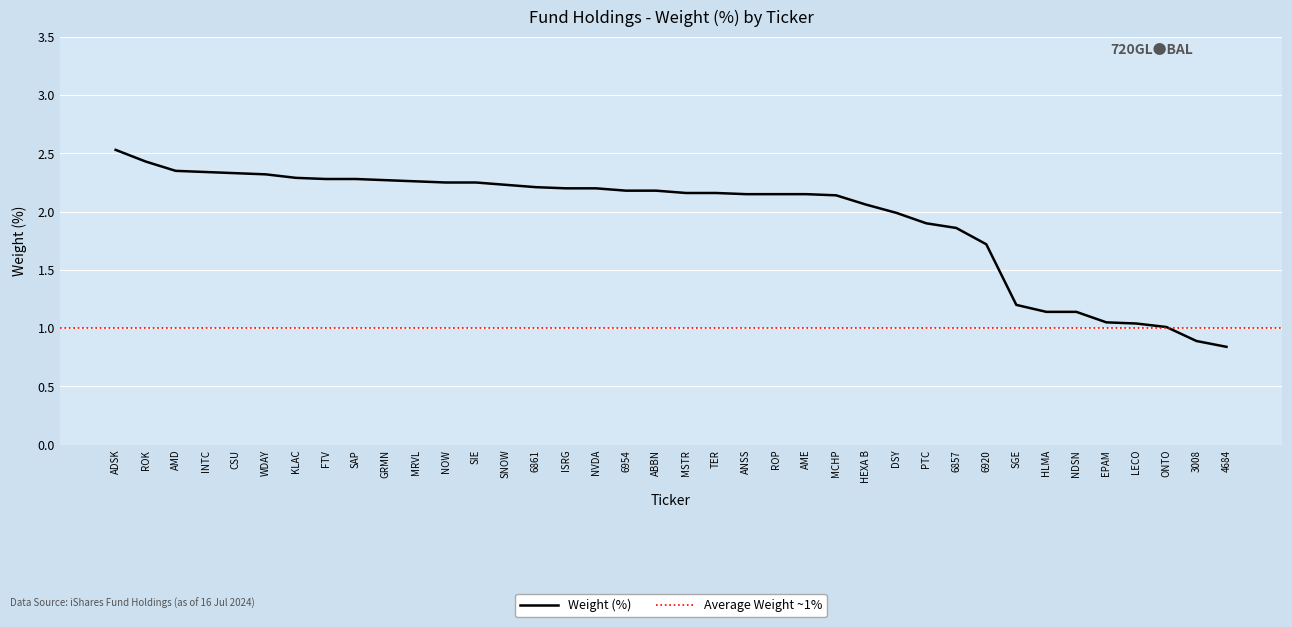

Does the chart display data point markers on the line(s)?

No